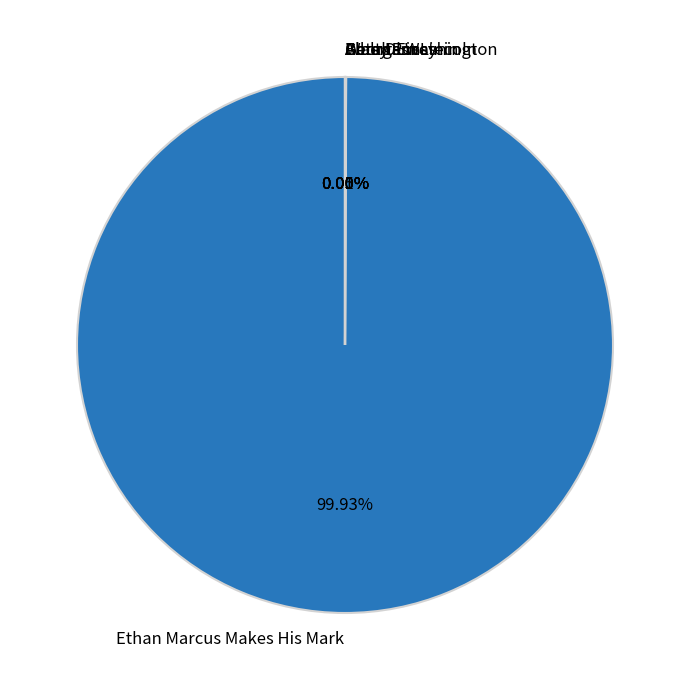

Which slice is the largest?

Ethan Marcus Makes His Mark